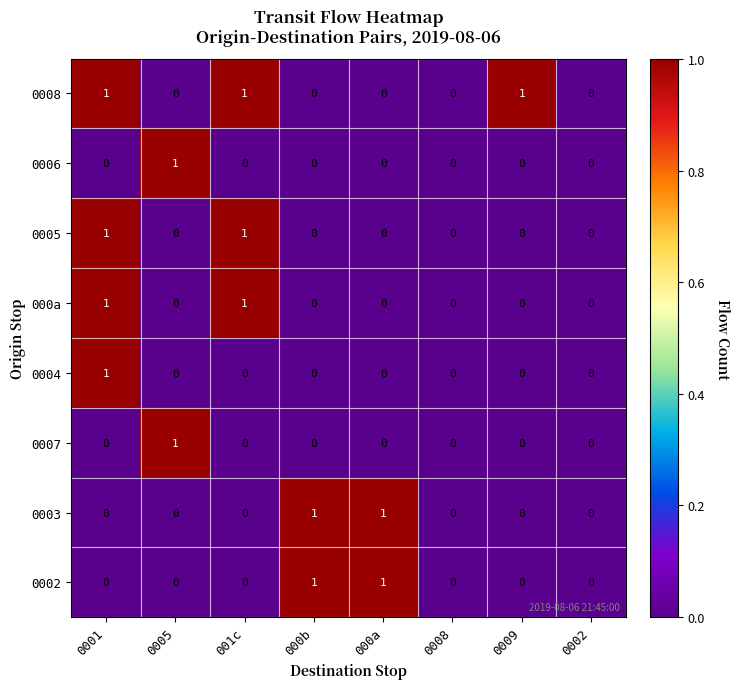

Count the number of data series in this chart.

8